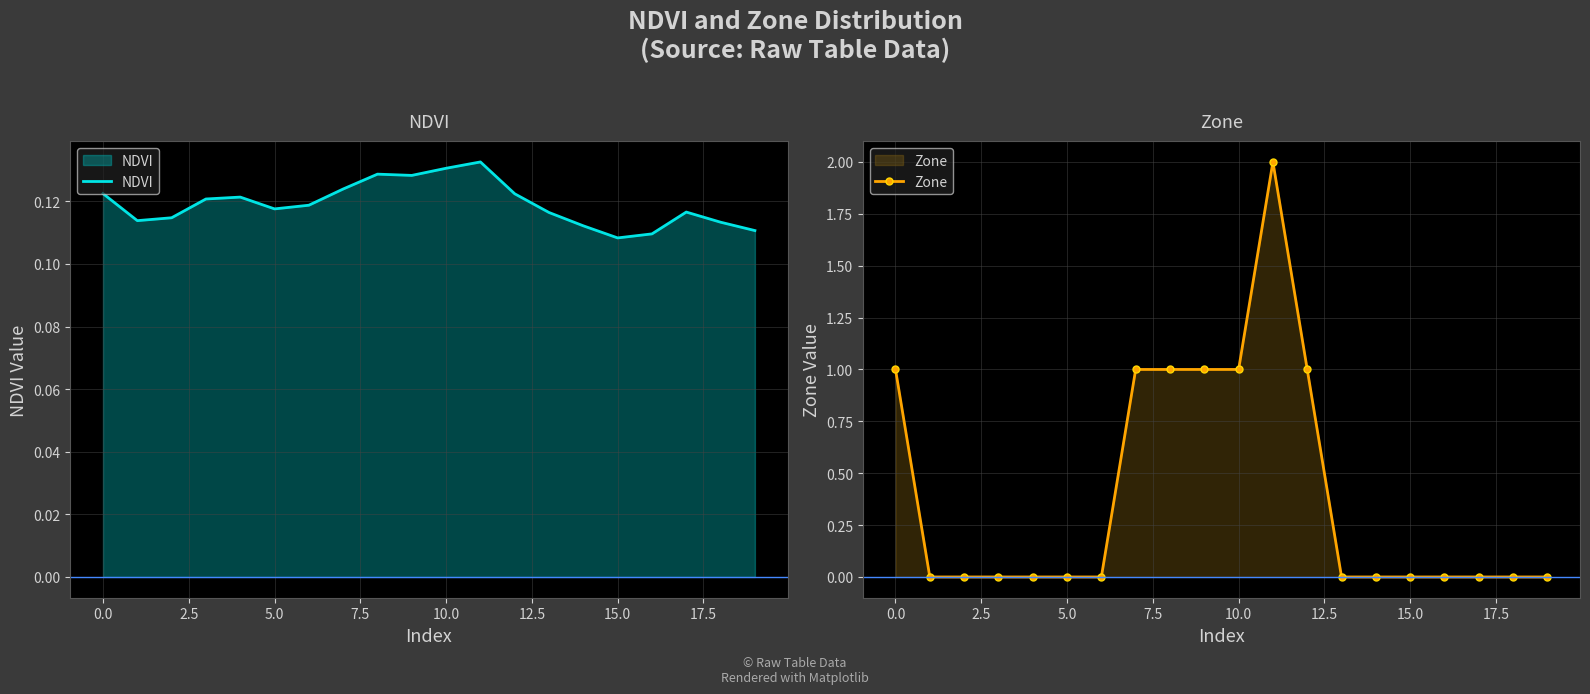

What is the greatest value displayed?

2.0